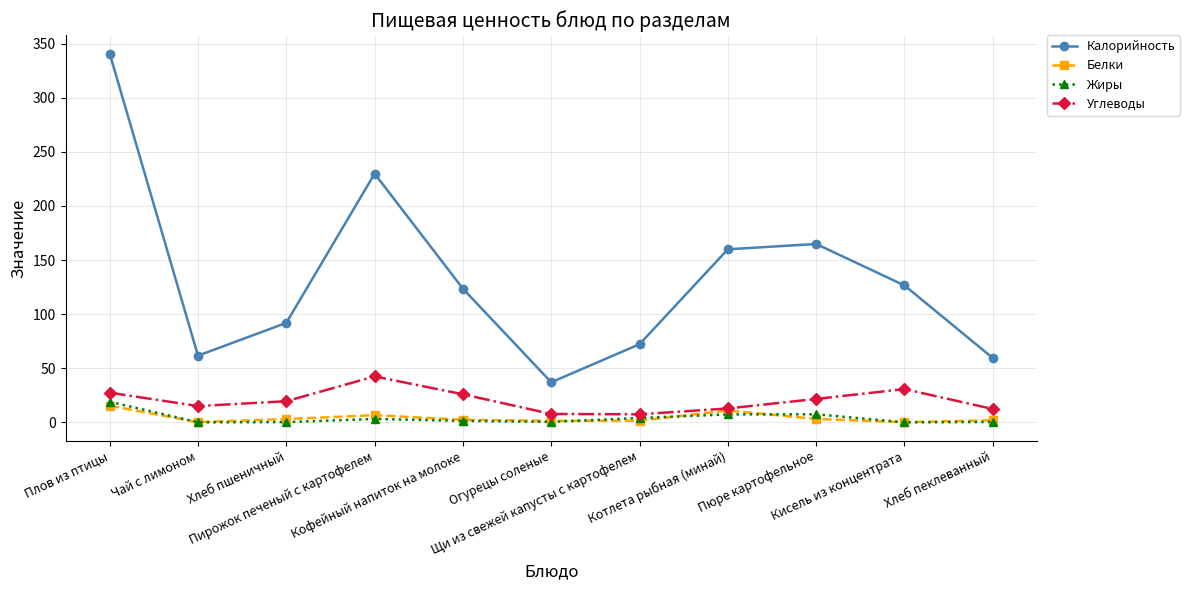

What is the maximum value shown in the chart?

340.8